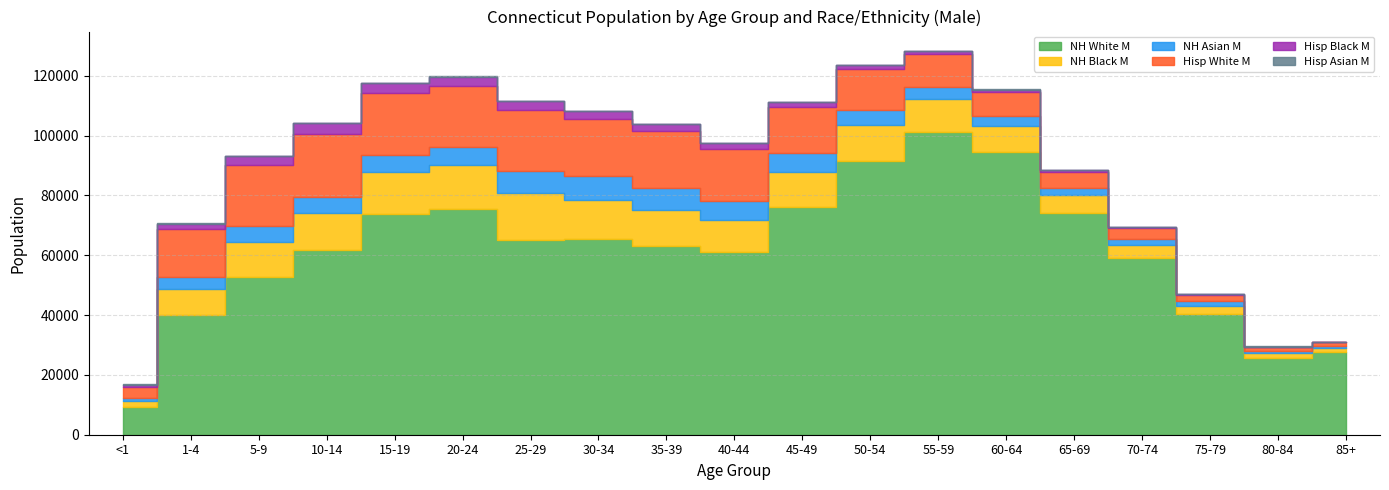

What is the spread (max minus min) of values at 25-29?

64885